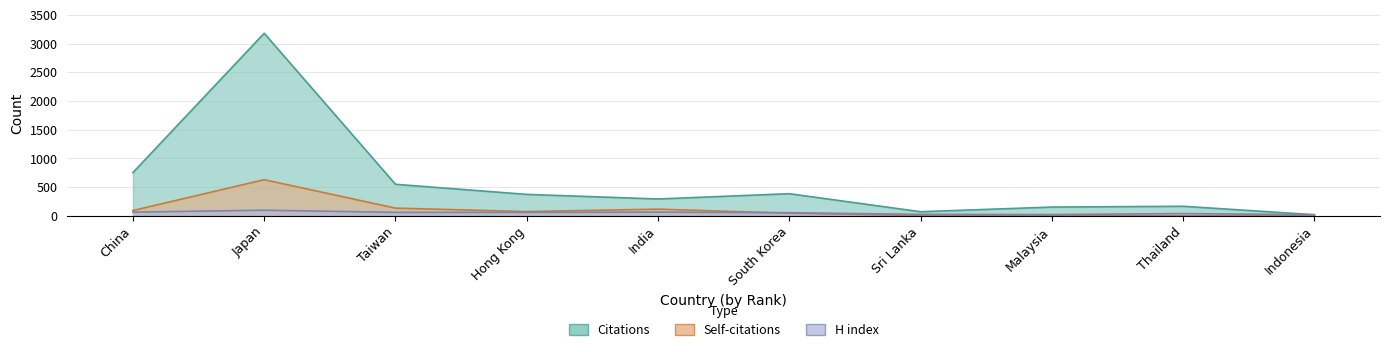

What is the label of the 1st point from the right?

Indonesia